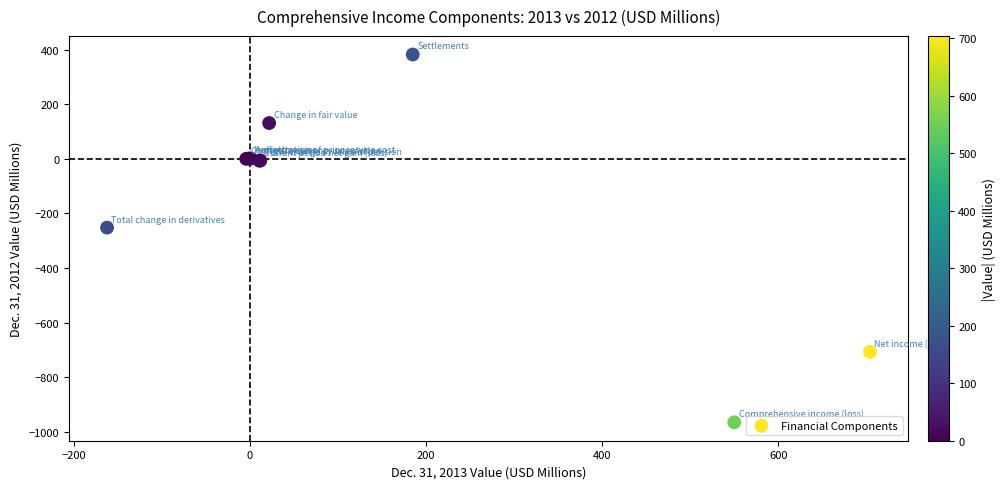

What Y value in the scatter plot is closest to -291?

-252